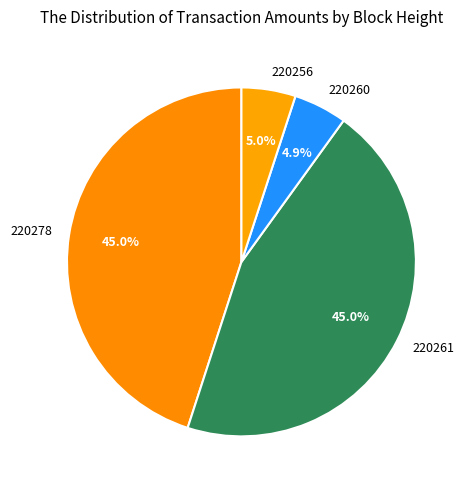

Count the number of slices in the pie.

4